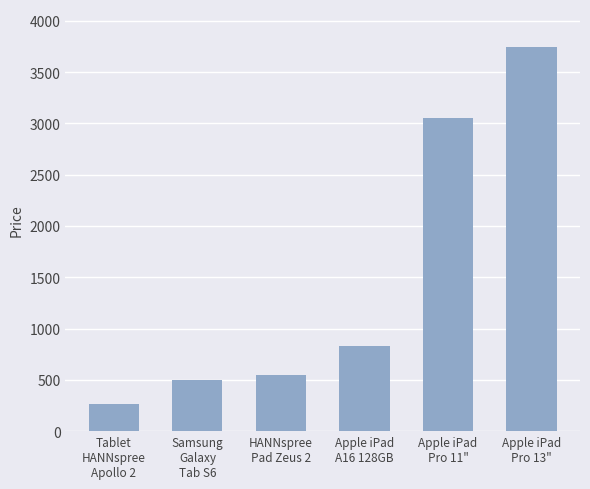

Reading left to right, list all the values displayed in this chart.

269.0	499.0	549.0	834.0	3047.8	3740.7